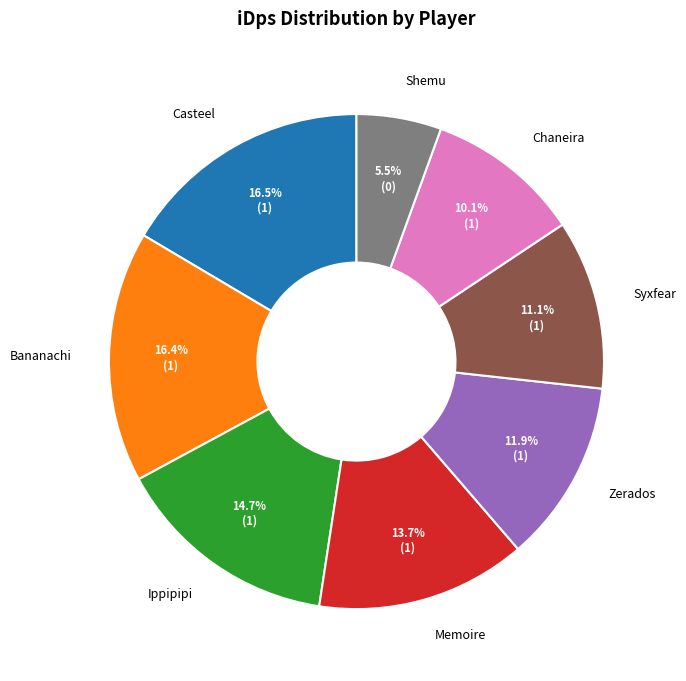

To the nearest percent, what is the combined percentage of Chaneira and Casteel?

27%